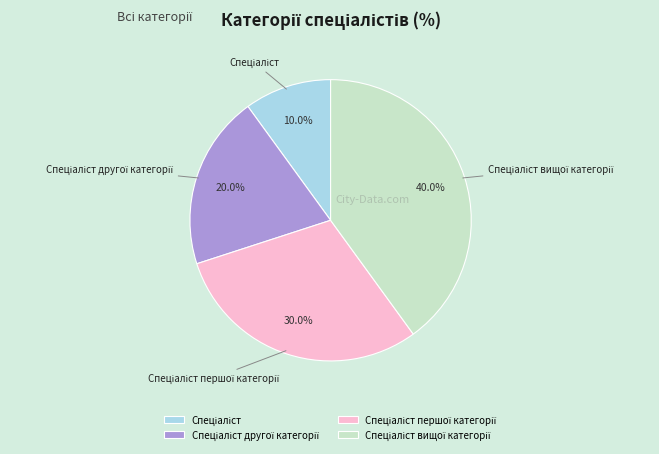

Does any single category account for the majority?

No